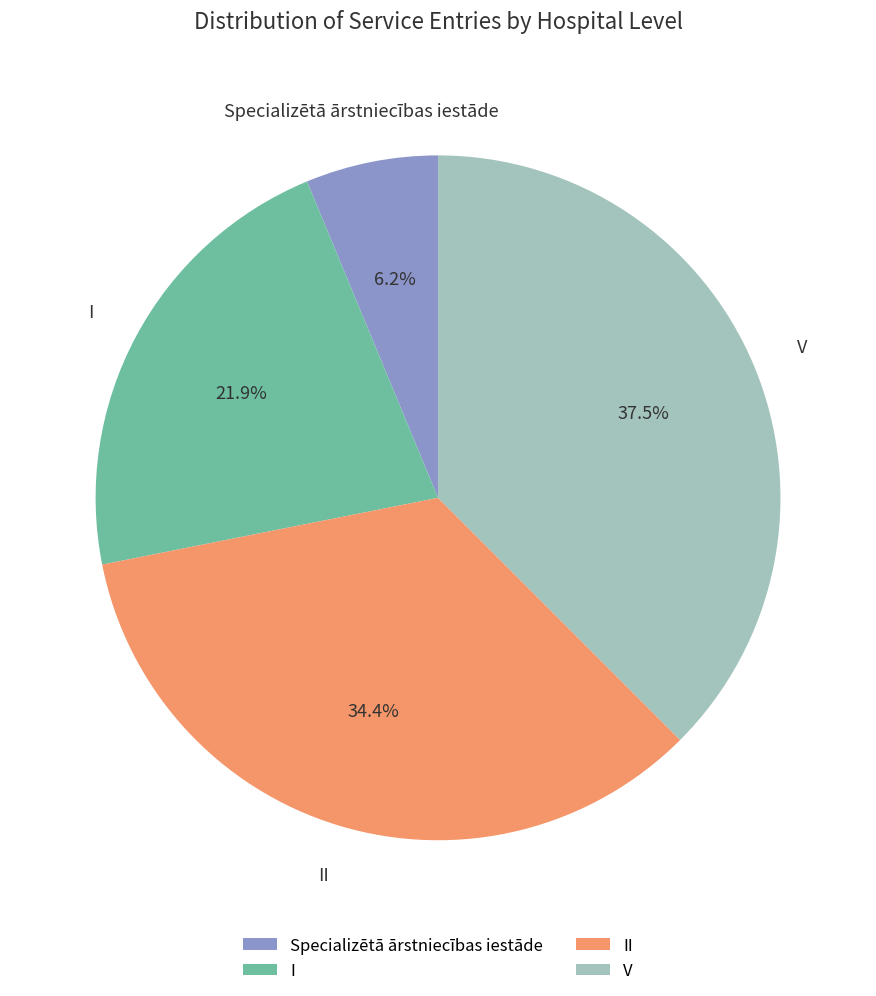

What is the largest slice in the pie chart?

V